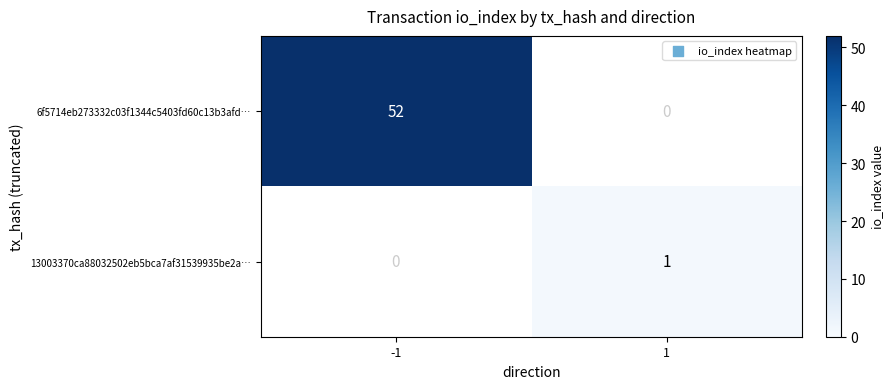

The value of 13003370ca88032502eb5bca7af31539935be2a… at 1 is 1.5. True or false?

False